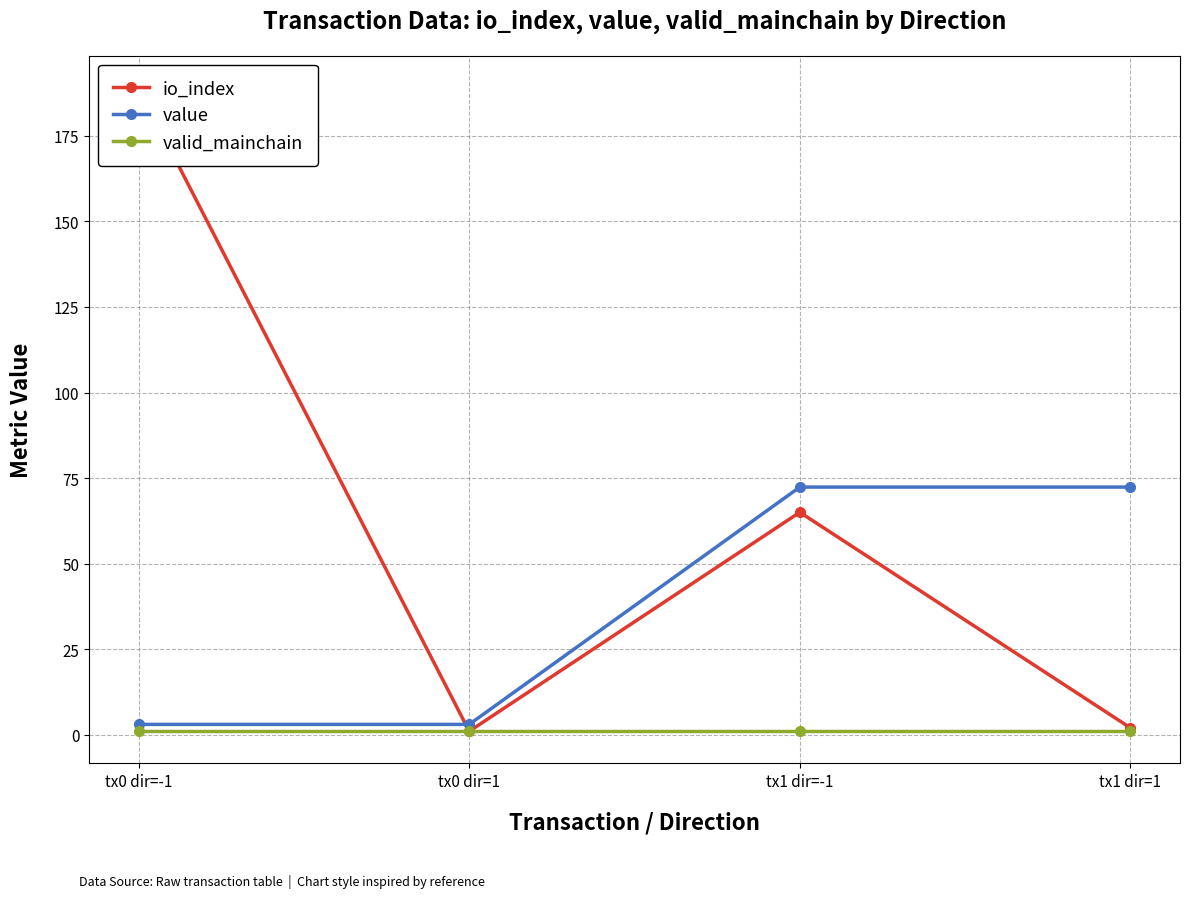

Is it true that valid_mainchain equals 1.0 at tx0 dir=1?

True